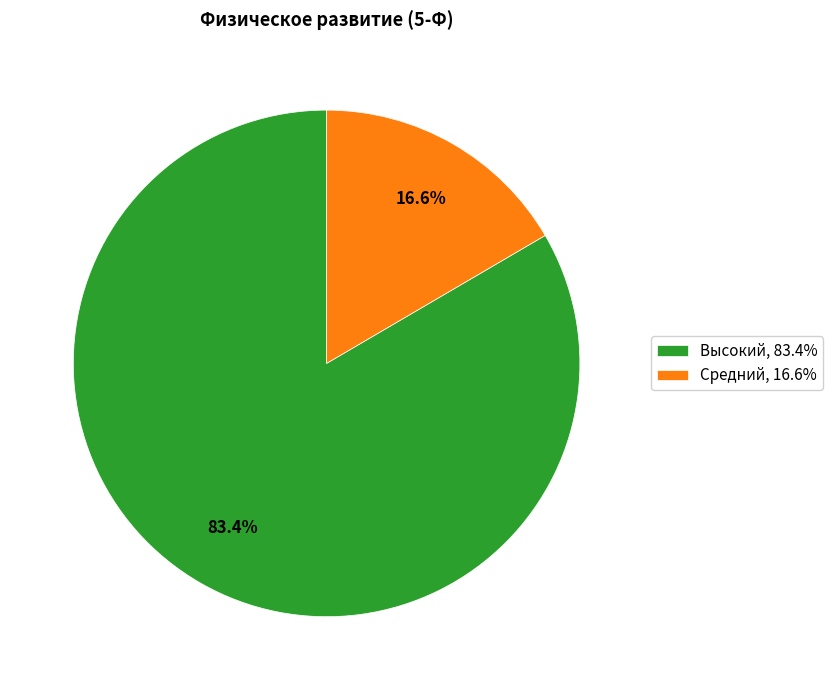

What is the majority slice?

Высокий, 83.4%